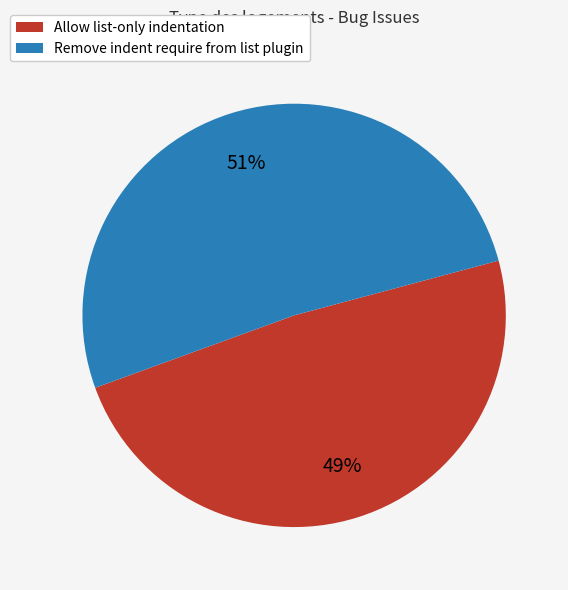

To the nearest percent, what is the combined percentage of Remove indent require from list plugin and Allow list-only indentation?

100%